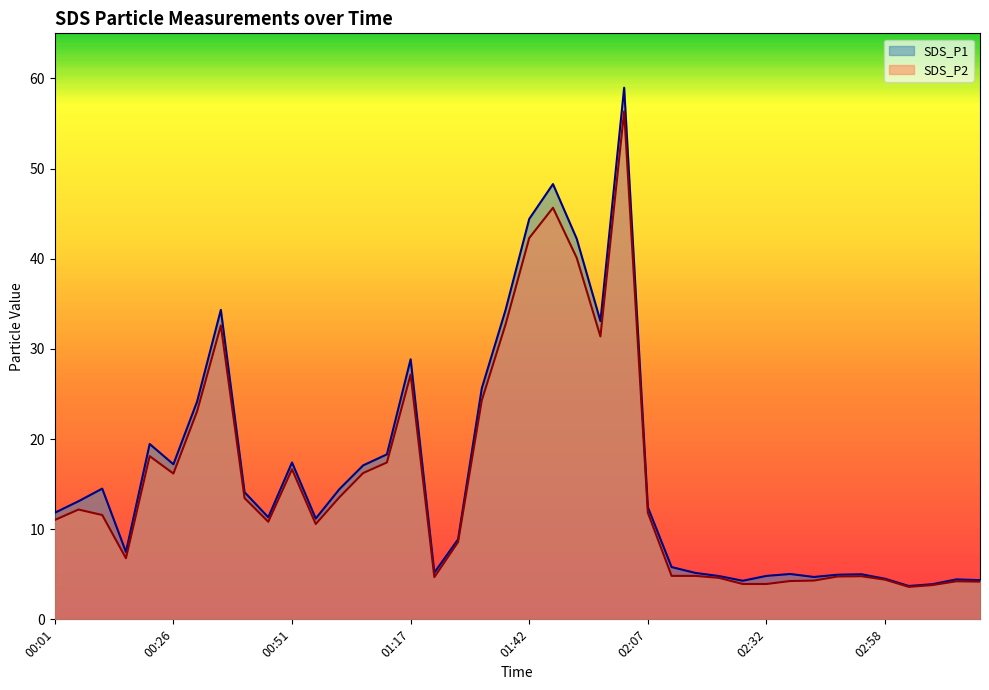

How many lines are shown in the chart?

2